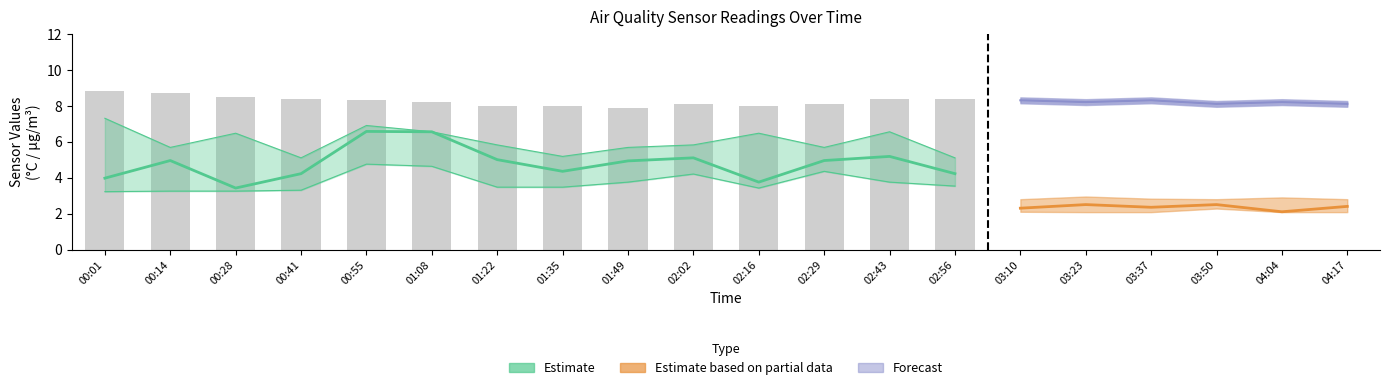

Is it true that the value at 01:22 is 13.6?

False